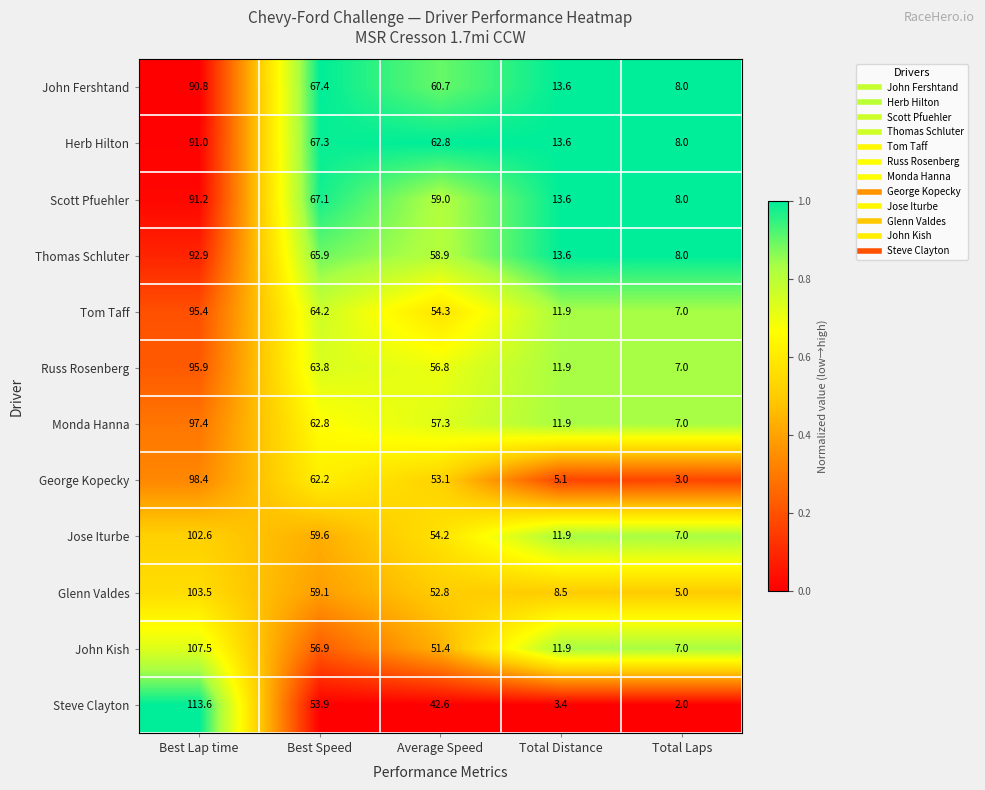

True or false: John Fershtand has a value of 57.8 at Best Lap time.

False